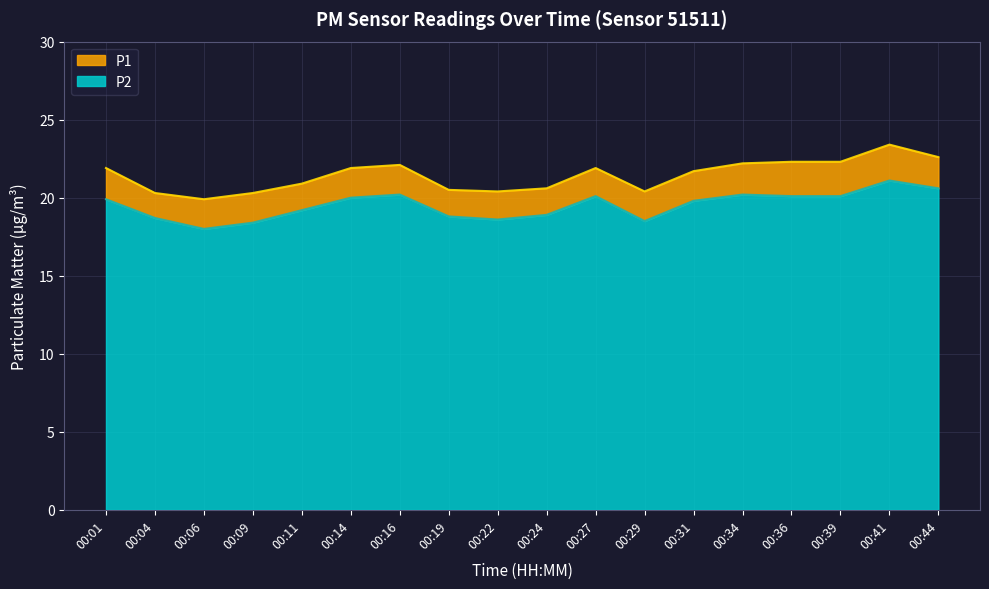

True or false: P1 has more than 2 points higher than both neighbors.

True